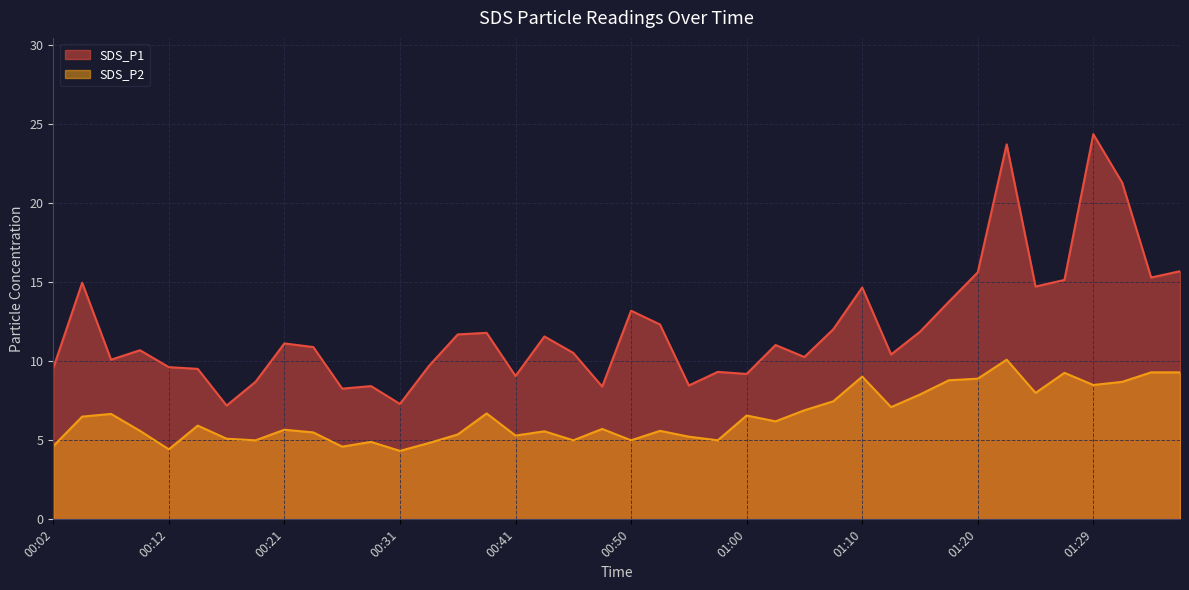

Rank the categories by SDS_P1 value from lowest to highest.

00:16, 00:31, 00:26, 00:48, 00:29, 00:55, 00:19, 00:41, 01:00, 00:58, 00:14, 00:02, 00:12, 00:33, 00:07, 01:05, 01:12, 00:46, 00:09, 00:24, 01:03, 00:21, 00:43, 00:36, 00:38, 01:15, 01:07, 00:53, 00:50, 01:17, 01:10, 01:24, 00:04, 01:27, 01:34, 01:20, 01:37, 01:32, 01:22, 01:29